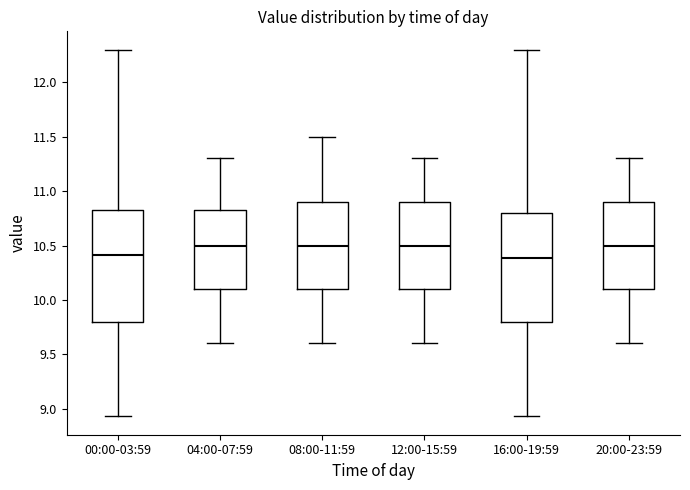

Reading left to right, read every box against the y-axis: the position of its median line, the range the box covers, and the ends of its whiskers. The values are not printed on the chart, so give them approximately, as read against the axis.

00:00-03:59: median 10.40, box 9.80 to 10.85, whiskers 8.95 to 12.30
04:00-07:59: median 10.50, box 10.10 to 10.85, whiskers 9.60 to 11.30
08:00-11:59: median 10.50, box 10.10 to 10.90, whiskers 9.60 to 11.50
12:00-15:59: median 10.50, box 10.10 to 10.90, whiskers 9.60 to 11.30
16:00-19:59: median 10.40, box 9.80 to 10.80, whiskers 8.95 to 12.30
20:00-23:59: median 10.50, box 10.10 to 10.90, whiskers 9.60 to 11.30